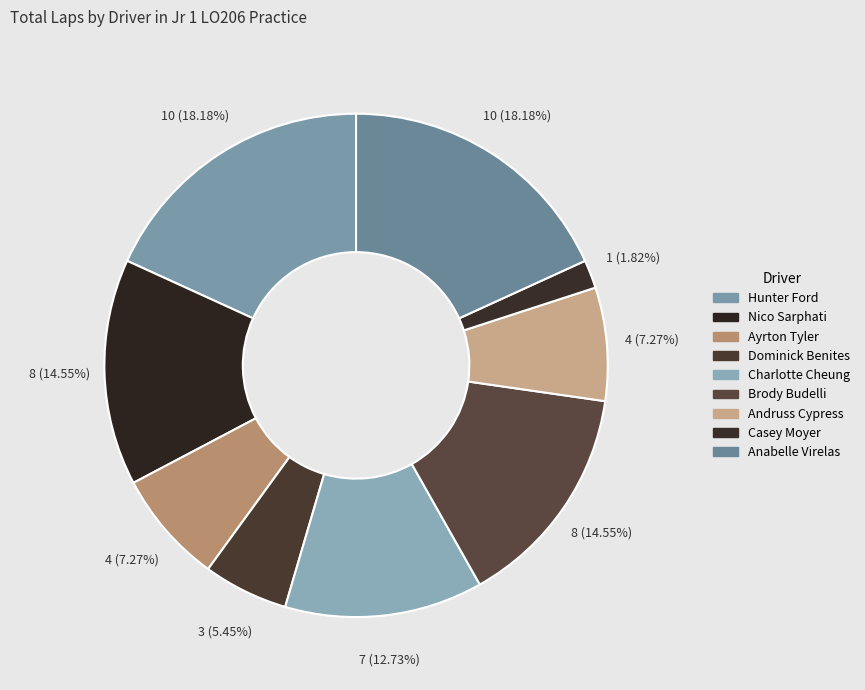

True or false: Brody Budelli accounts for 3% of the total.

False